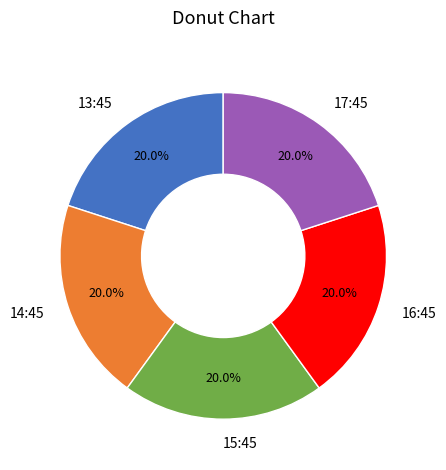

What is the ratio of the value at 15:45 to the value at 16:45?

1.0